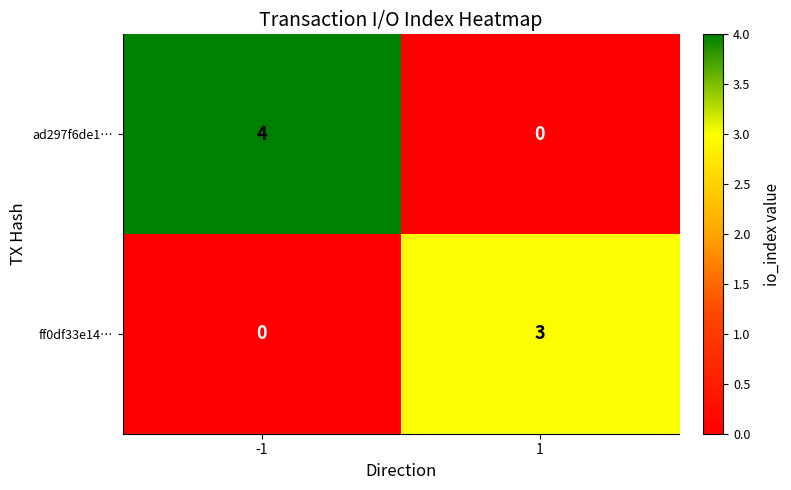

List the series in order of their overall mean, lowest first.

ff0df33e14…, ad297f6de1…